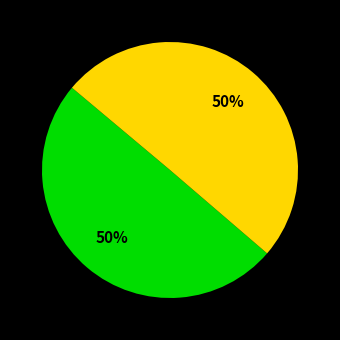

How many slices are in this pie chart?

2